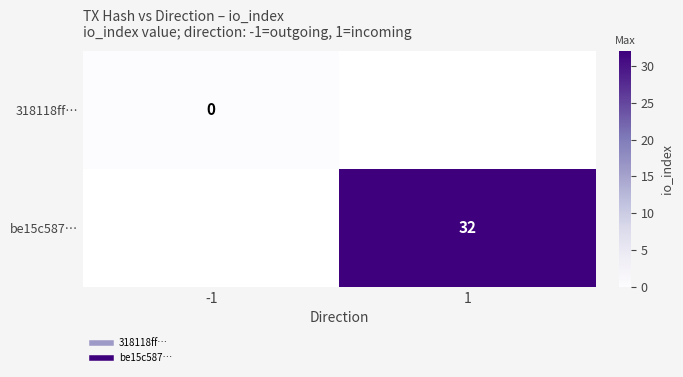

At how many categories does at least one series exceed 23?

1